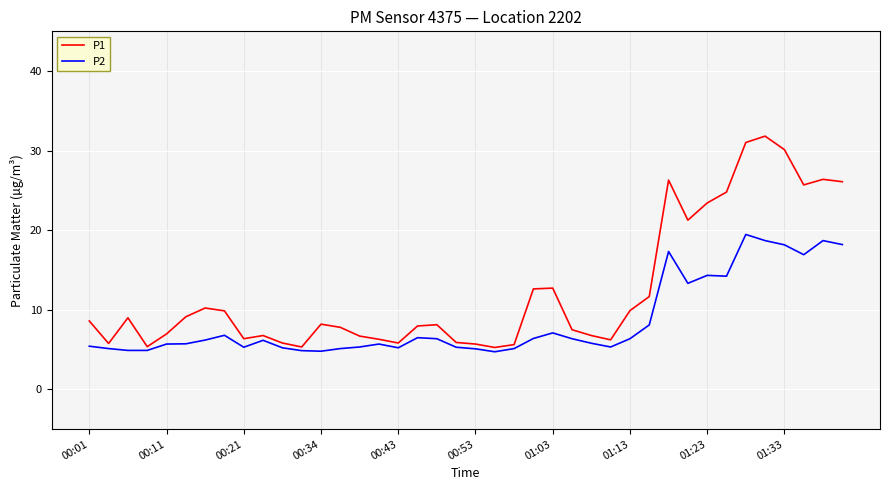

Rank the series by their average value, from lowest to highest.

P2, P1